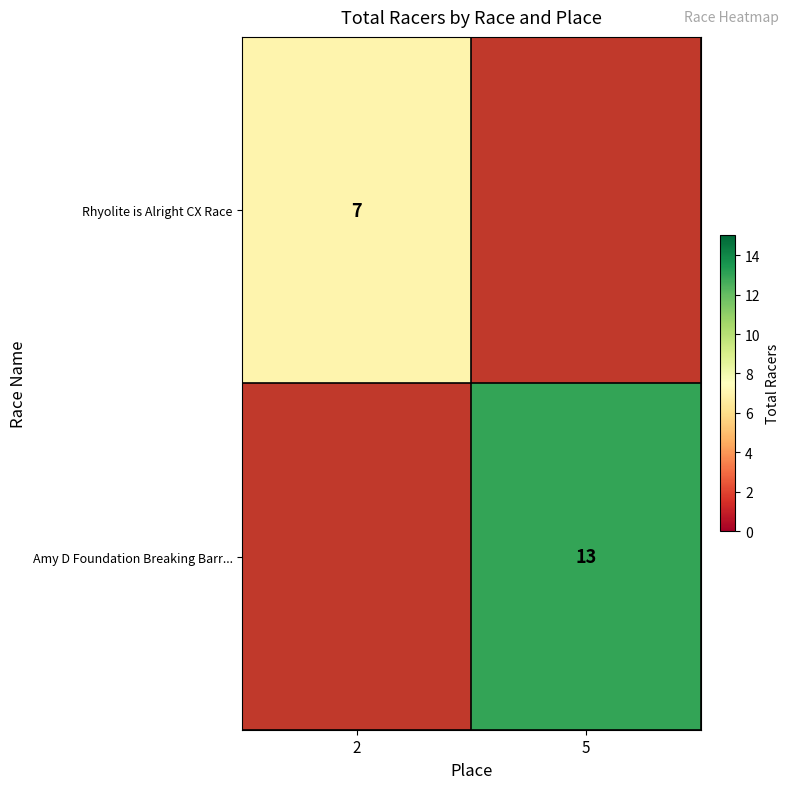

The value of Rhyolite is Alright CX Race at 2 is 7. True or false?

True